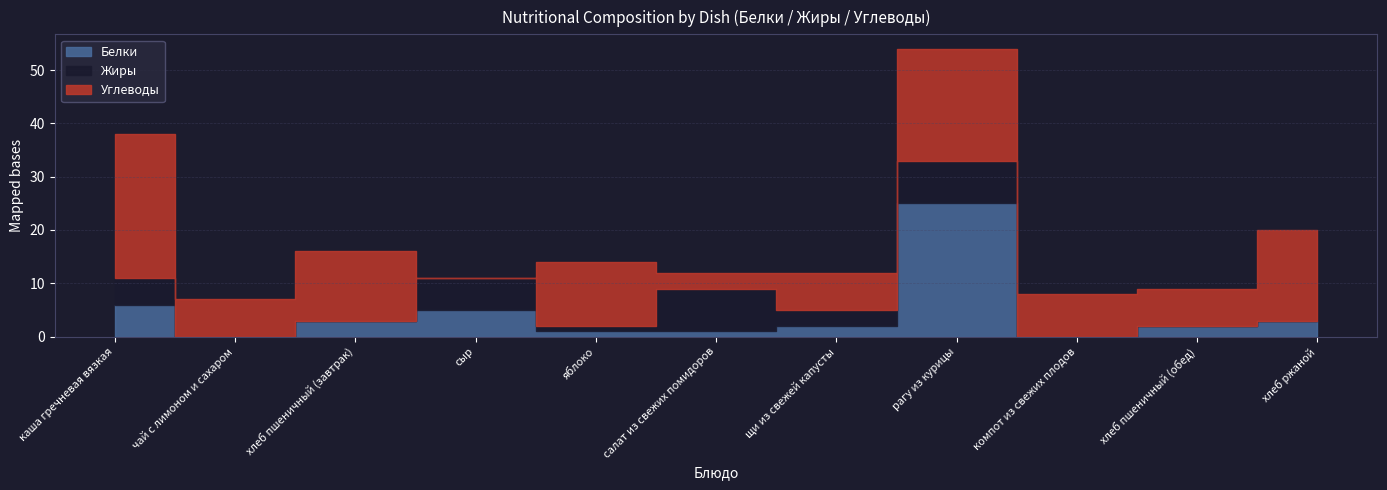

How many data points in Жиры are less than 1?

5